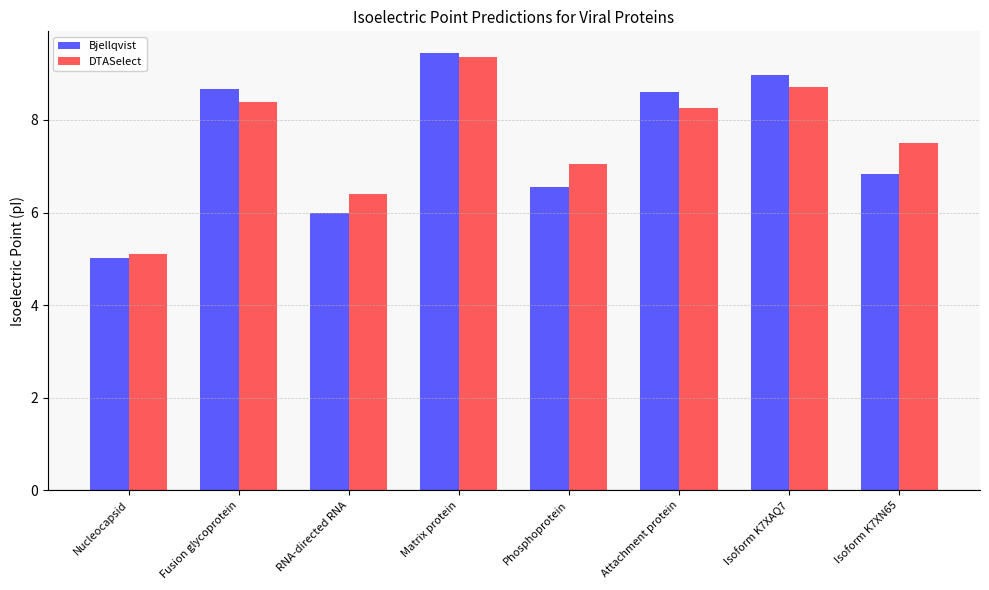

What are all the series names shown in the legend?

Bjellqvist, DTASelect